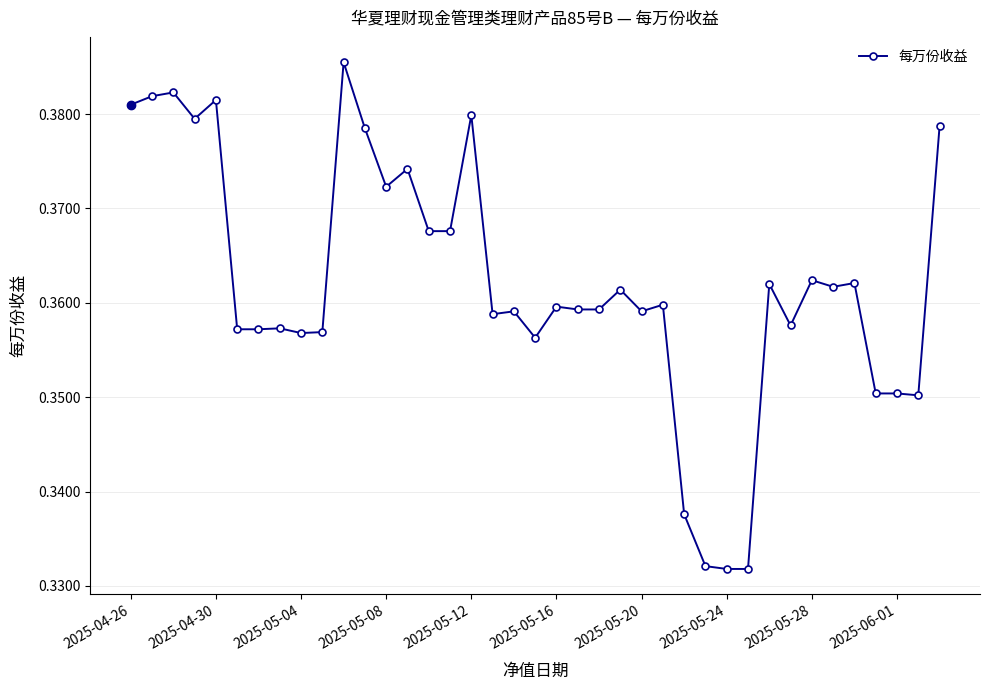

How many values are between 0 and 1?

39